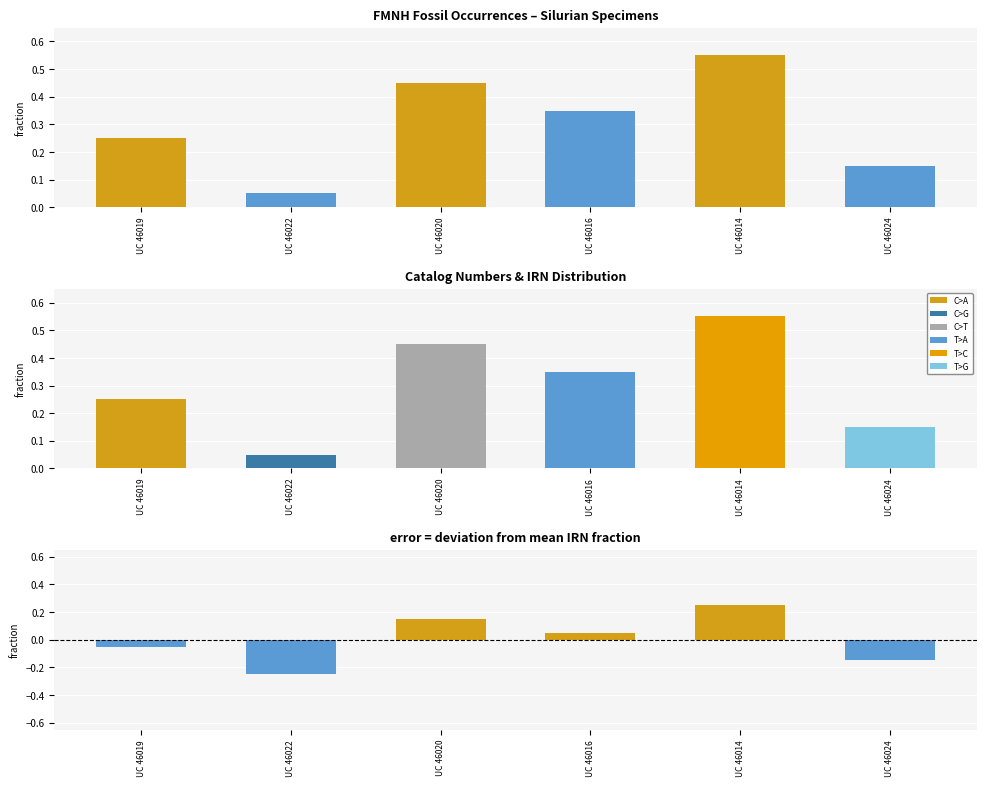

What is the label of the 2nd bar from the right?

UC 46014